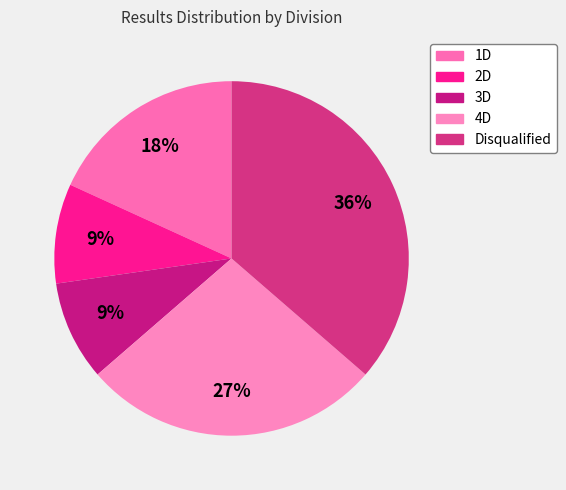

Which category has the smallest portion of the pie?

2D